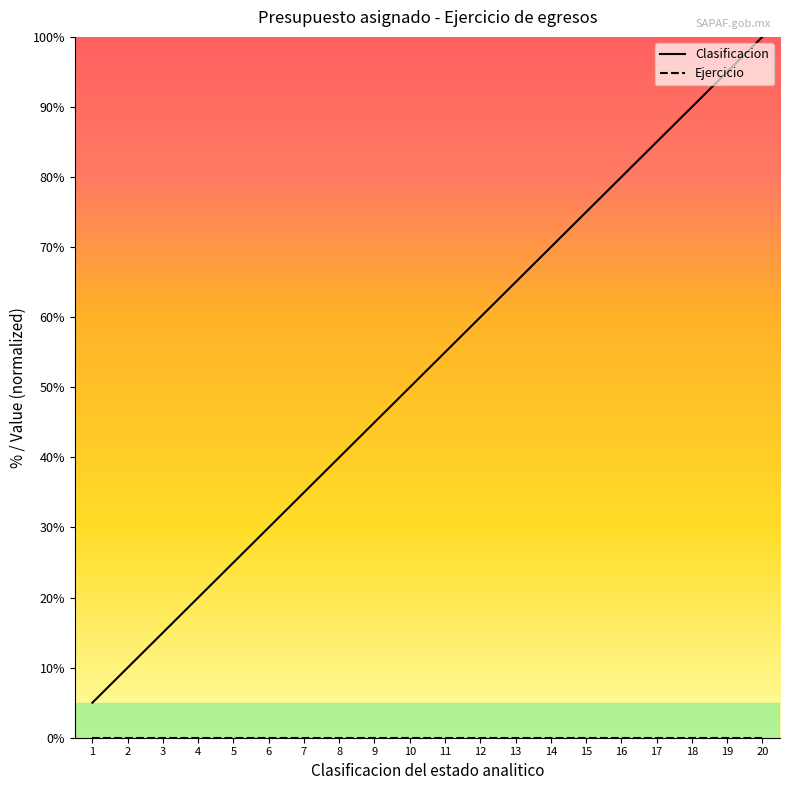

Rank the categories by value from lowest to highest.

1, 2, 3, 4, 5, 6, 7, 8, 9, 10, 11, 12, 13, 14, 15, 16, 17, 18, 19, 20